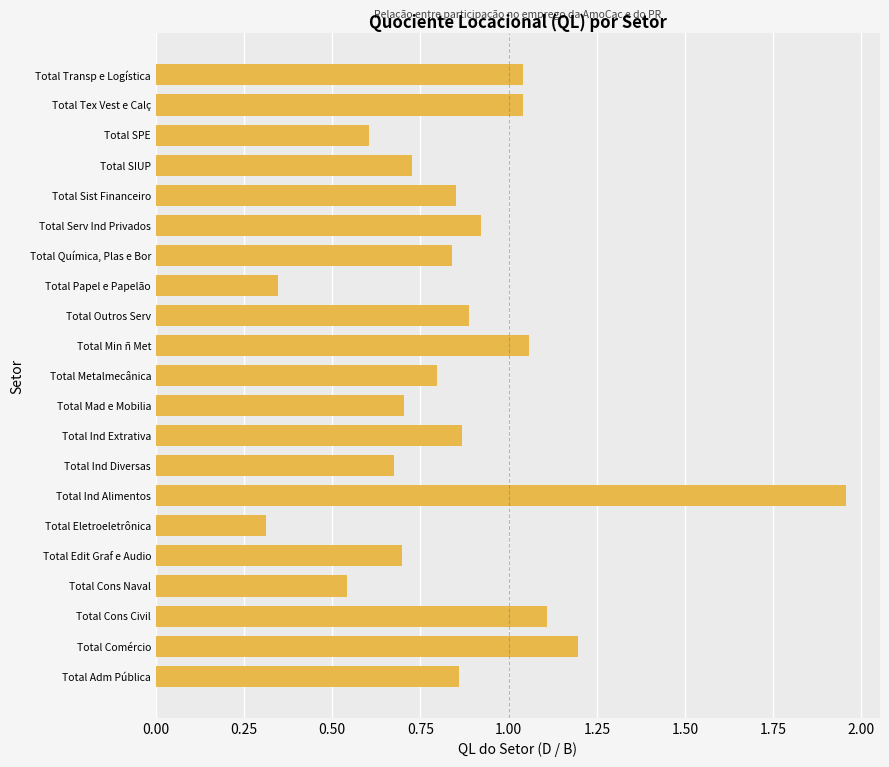

What is the sum of the values at Total Transp e Logística and Total SIUP?

1.8